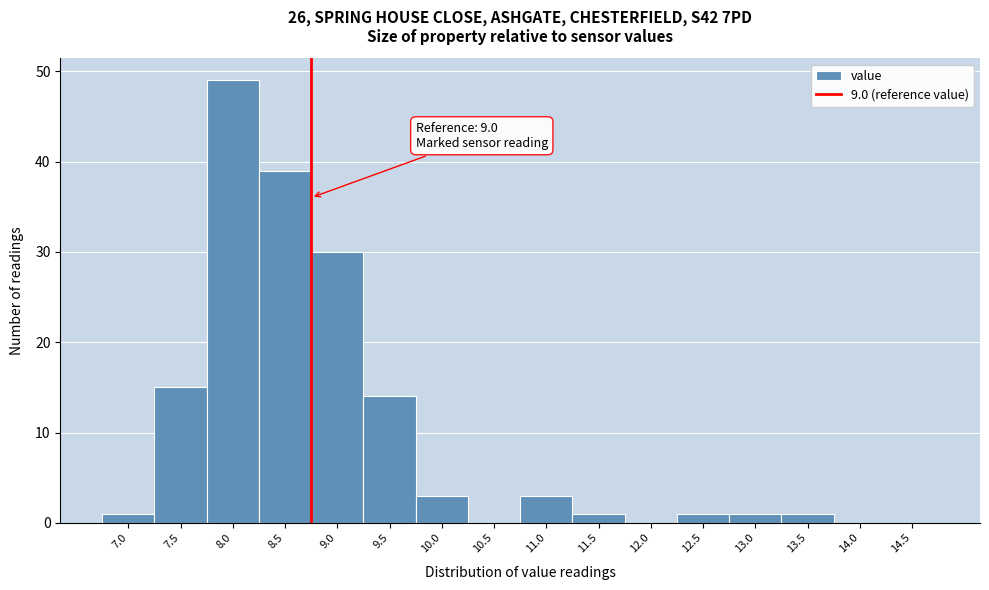

Reading left to right, list all the values displayed in this chart.

7.0=1	7.5=15	8.0=49	8.5=39	9.0=30	9.5=14	10.0=3	10.5=0	11.0=3	11.5=1	12.0=0	12.5=1	13.0=1	13.5=1	14.0=0	14.5=0